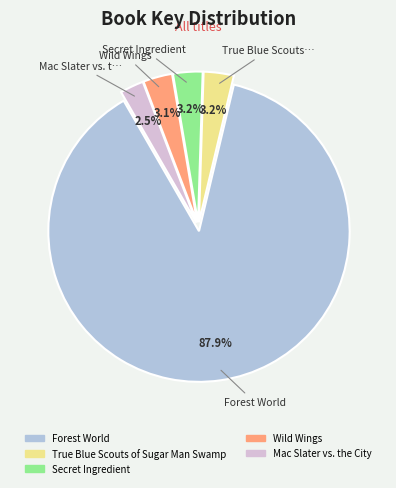

Between Forest World and Wild Wings, which is larger?

Forest World